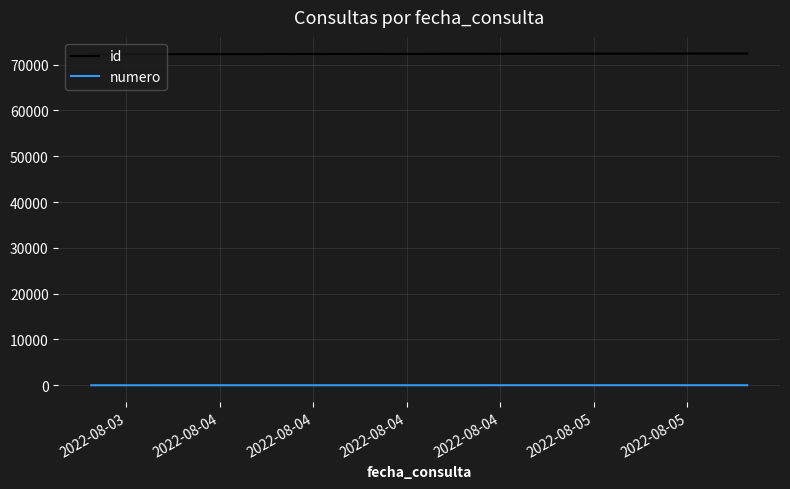

True or false: numero and id intersect in this chart.

False